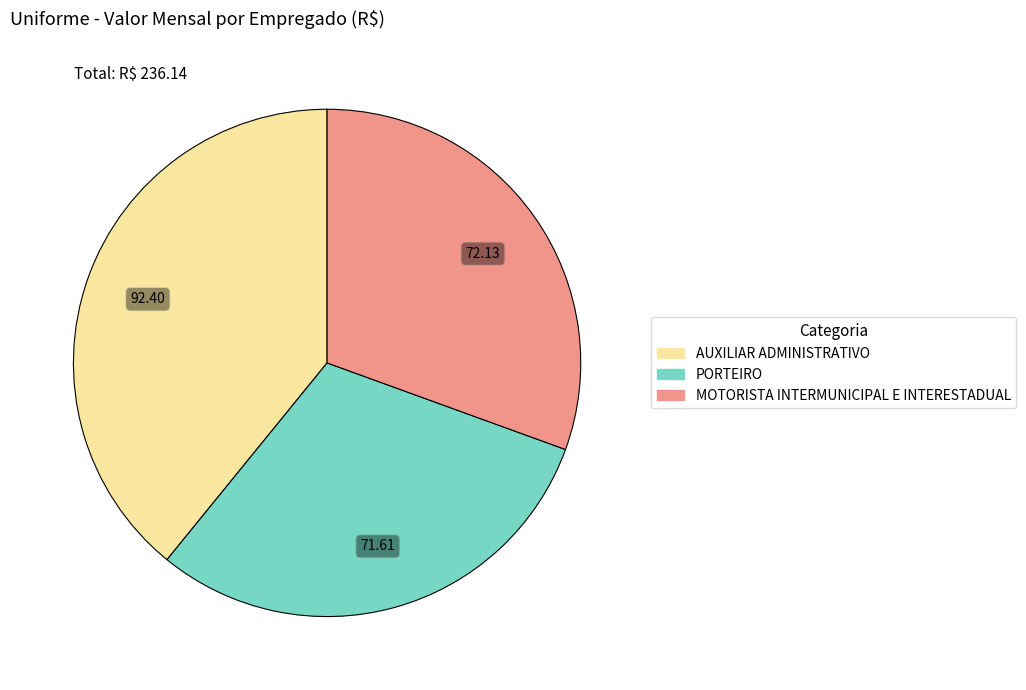

Is the sum of MOTORISTA INTERMUNICIPAL E INTERESTADUAL and AUXILIAR ADMINISTRATIVO greater than half?

Yes